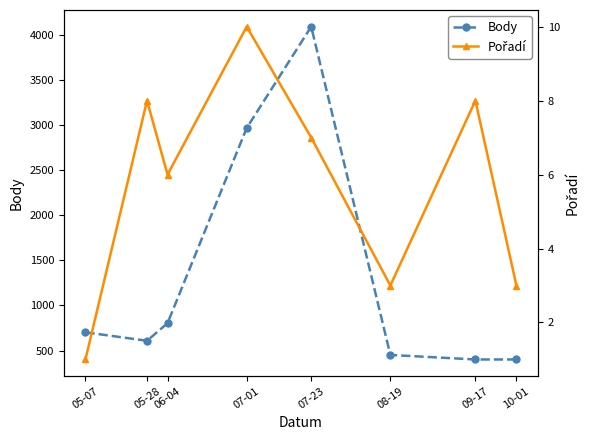

What are all the series names shown in the legend?

Body, Pořadí